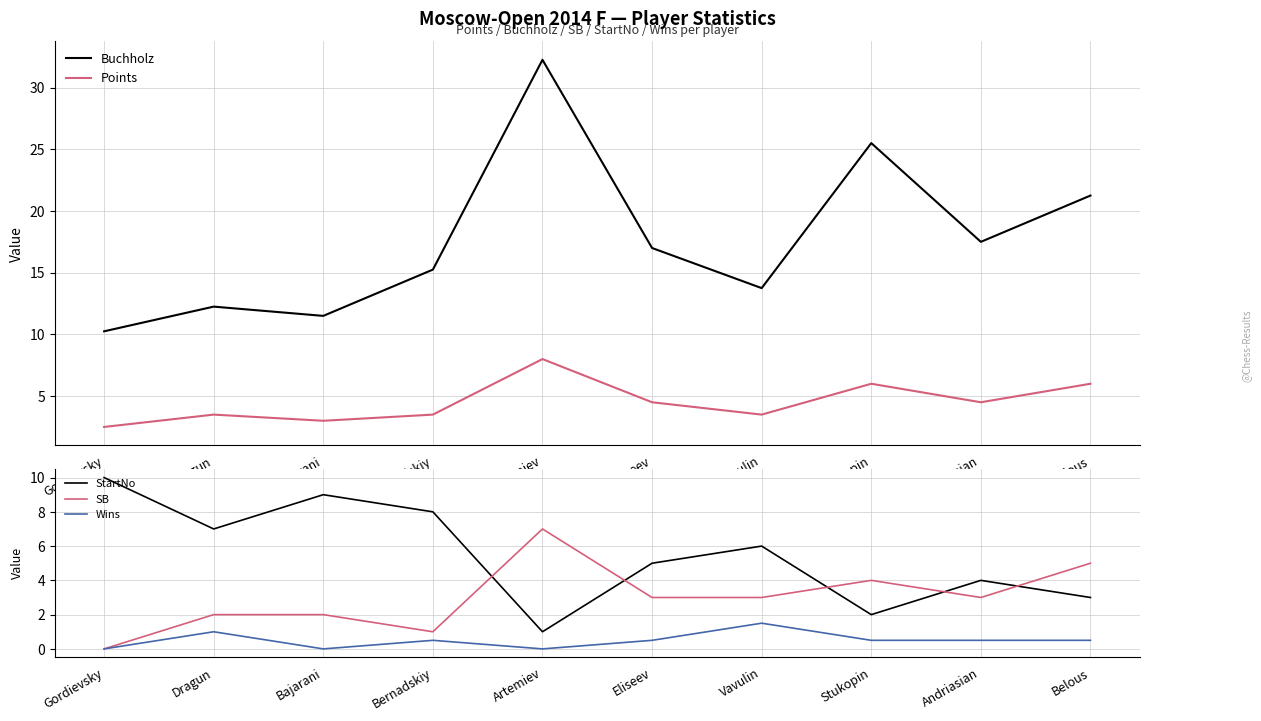

Rank the categories by StartNo value from highest to lowest.

Gordievsky, Bajarani, Bernadskiy, Dragun, Vavulin, Eliseev, Andriasian, Belous, Stukopin, Artemiev